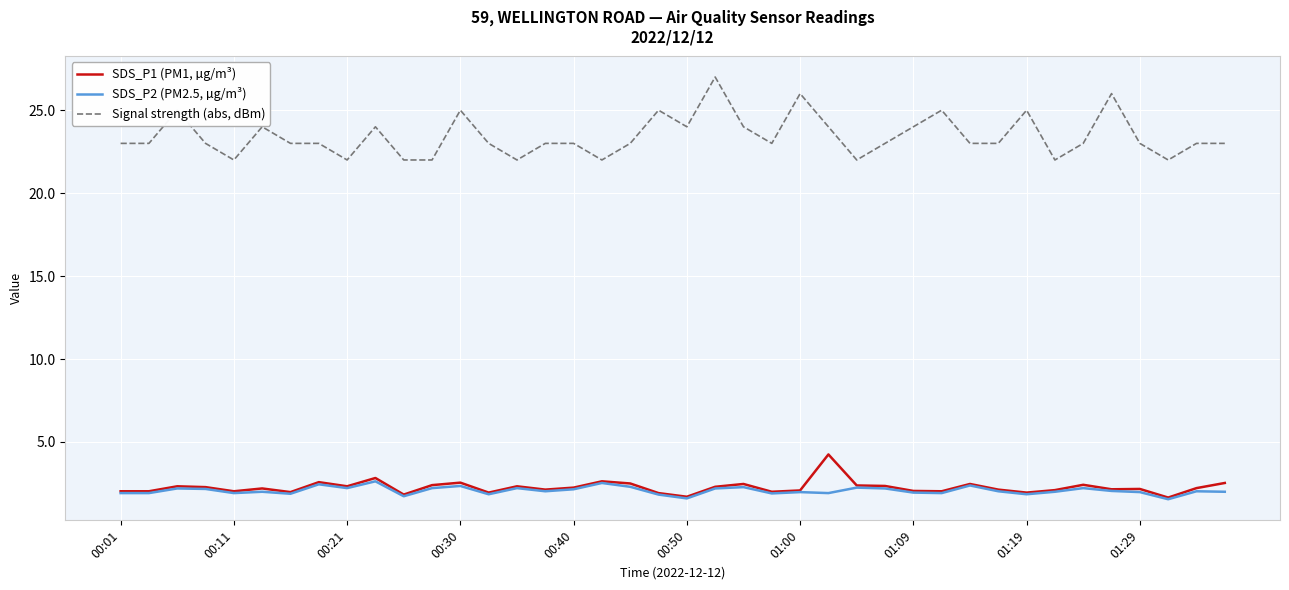

List the series in order of their peak value, highest first.

Signal strength (abs, dBm), SDS_P1 (PM1, µg/m³), SDS_P2 (PM2.5, µg/m³)